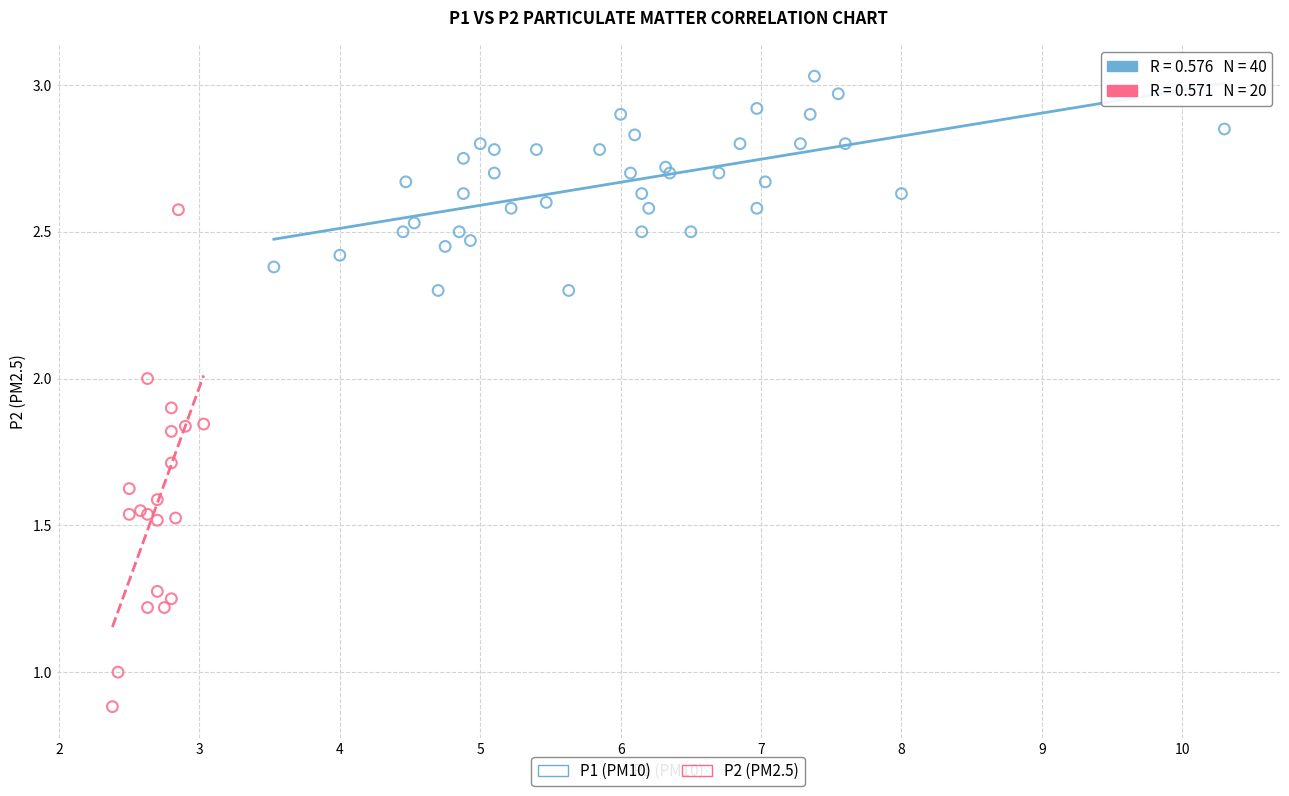

Which series has the widest spread of Y values?

P2 (PM2.5)